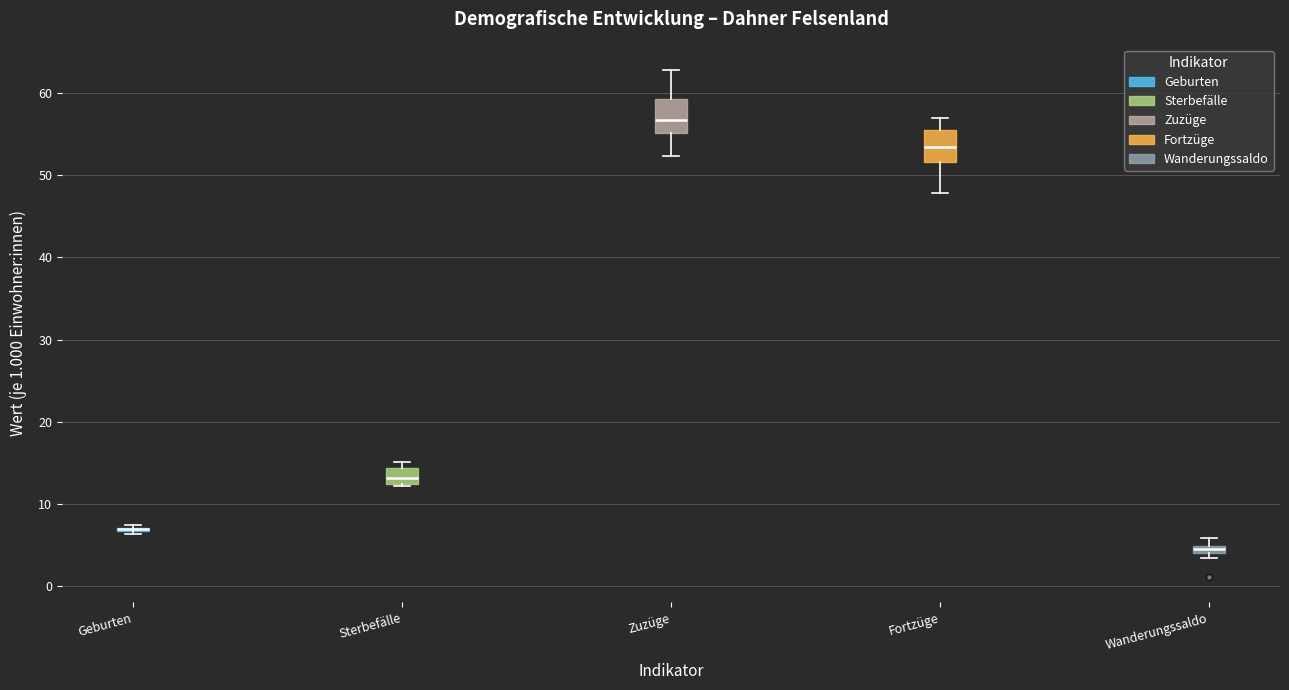

Where does the lower whisker of the box for Zuzüge end on the y-axis? The values are not printed on the chart, so give them approximately, as read against the axis.

52